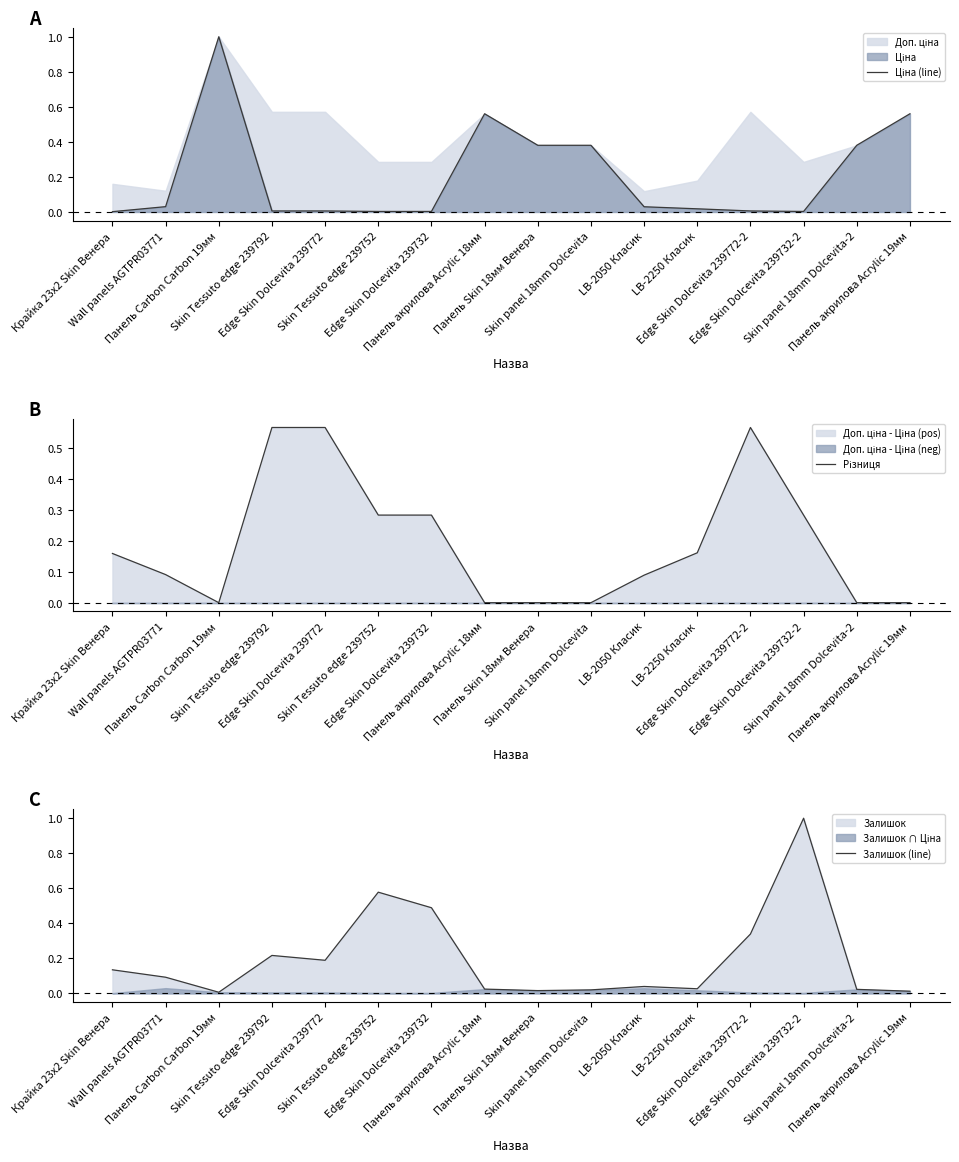

What is the difference between the maximum and minimum values in the Залишок (line) series?

1.0